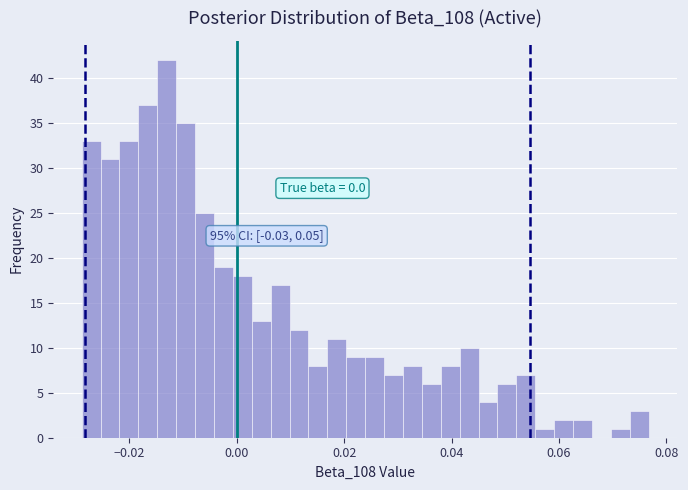

Read against the x-axis, roughly where is the centre of the tallest bar?

-0.014